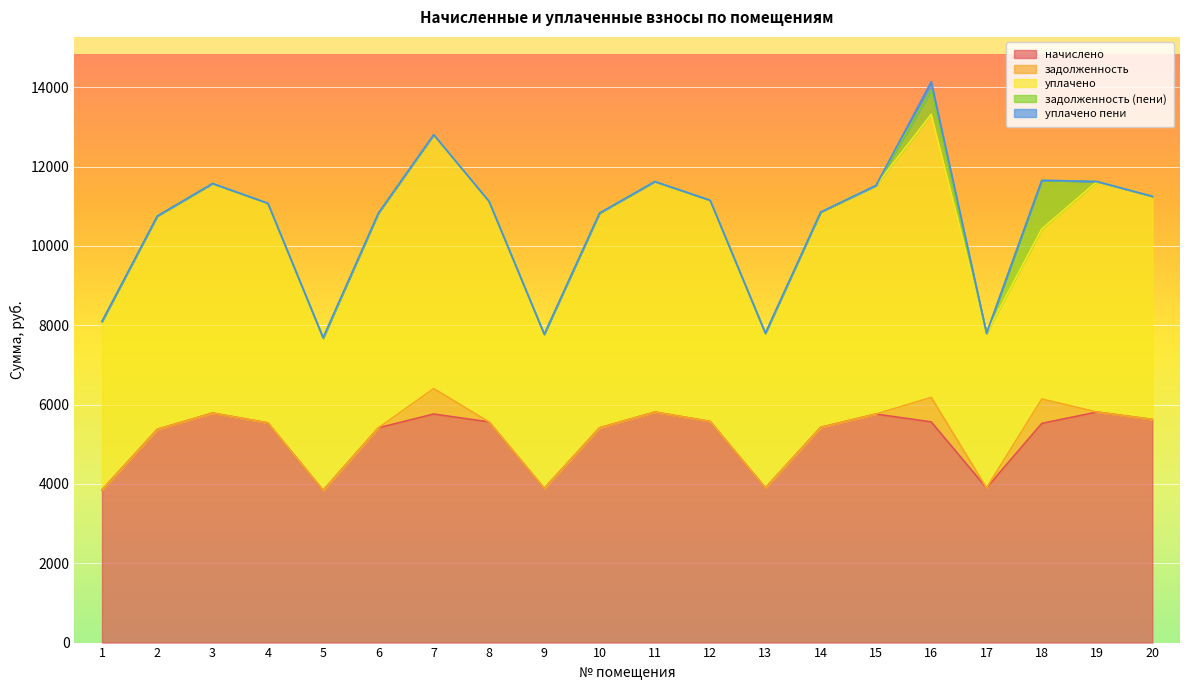

Between 5 and 3, which is larger?

3